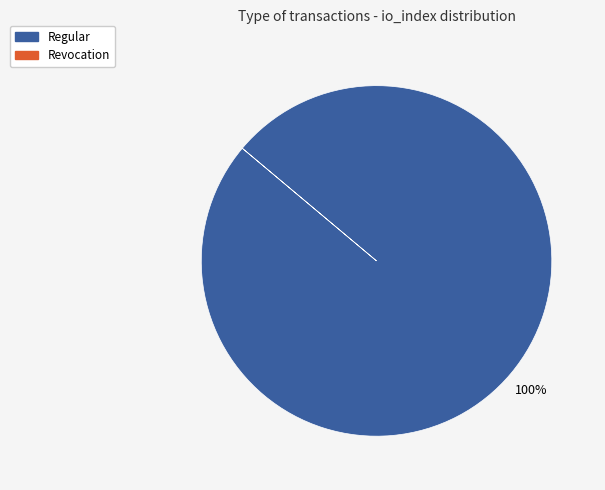

Is there any slice that represents more than half of the pie?

Yes